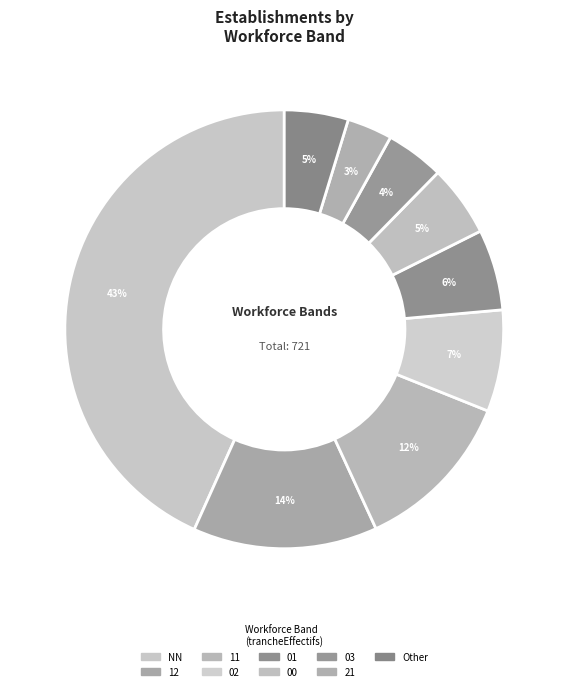

Which category has the biggest portion of the pie?

NN